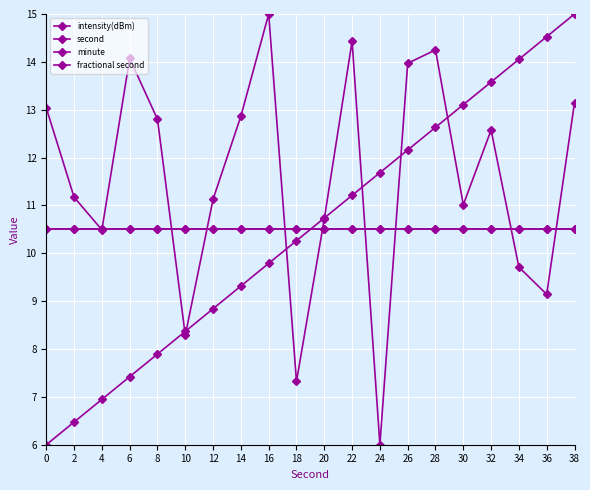

Is this an area chart (filled region under the line)?

No